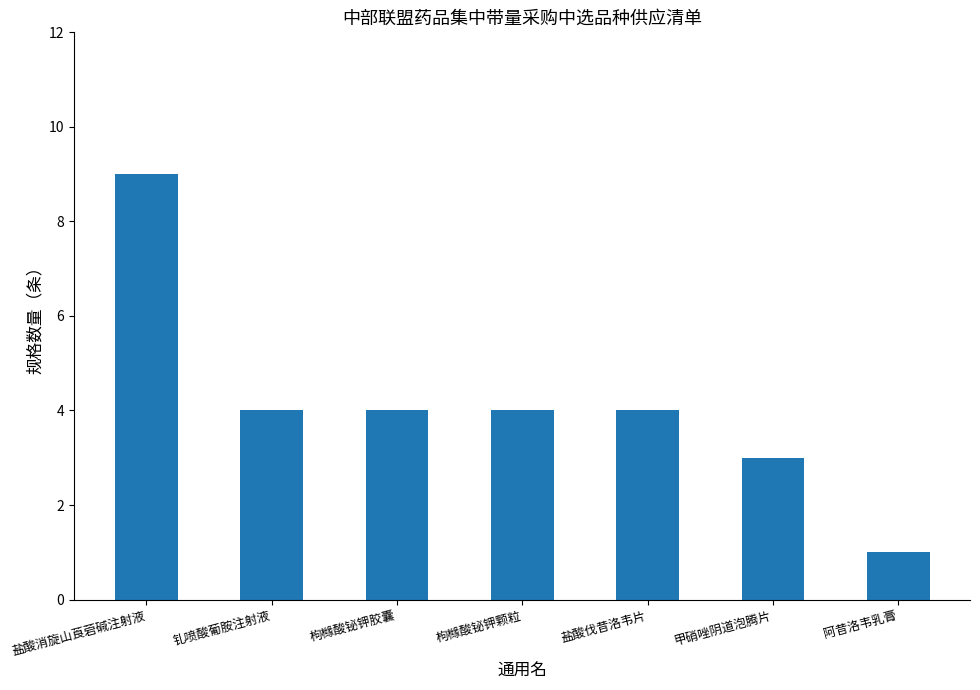

Which category has the lowest value across all series?

阿昔洛韦乳膏